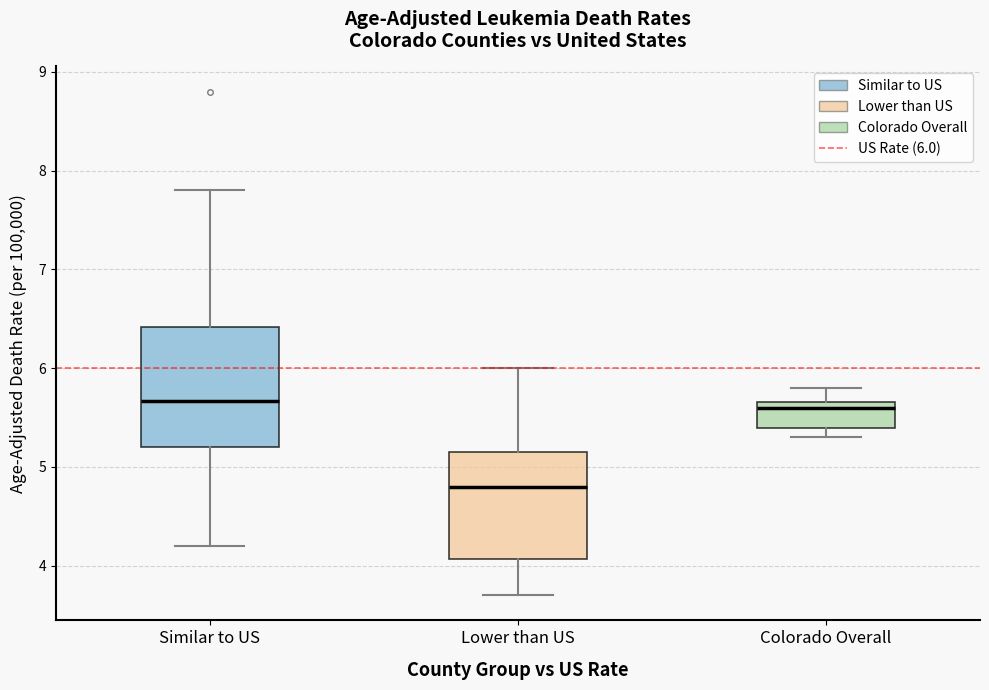

Reading left to right, read every box against the y-axis: the position of its median line, the range the box covers, and the ends of its whiskers. The values are not printed on the chart, so give them approximately, as read against the axis.

Similar to US: median 5.7, box 5.2 to 6.4, whiskers 4.2 to 7.8
Lower than US: median 4.8, box 4.1 to 5.2, whiskers 3.7 to 6.0
Colorado Overall: median 5.6, box 5.4 to 5.7, whiskers 5.3 to 5.8